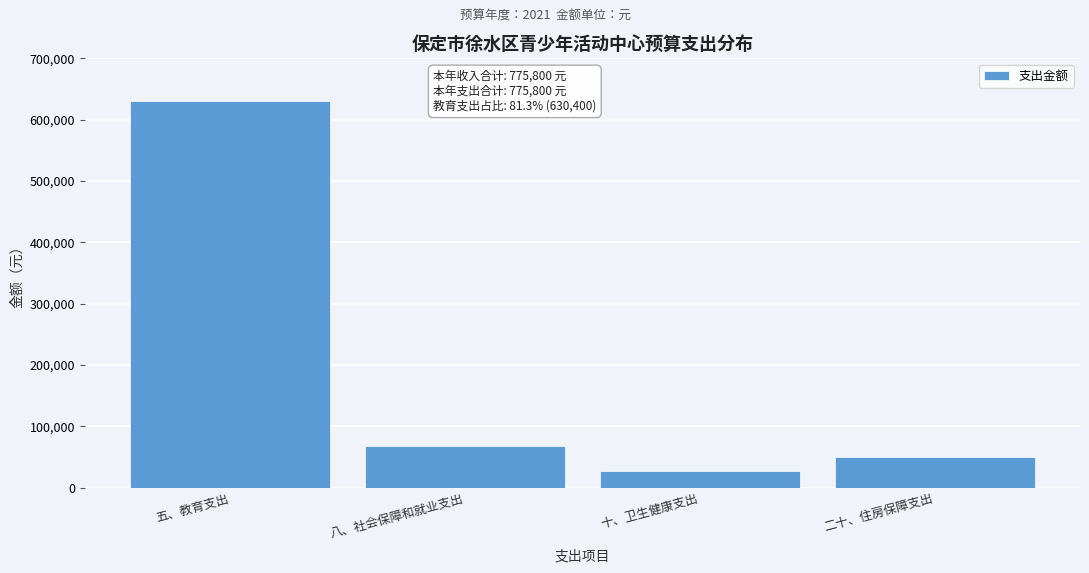

Reading left to right, extract all data points from this chart.

五、教育支出=630400	八、社会保障和就业支出=67500	十、卫生健康支出=27300	二十、住房保障支出=50600